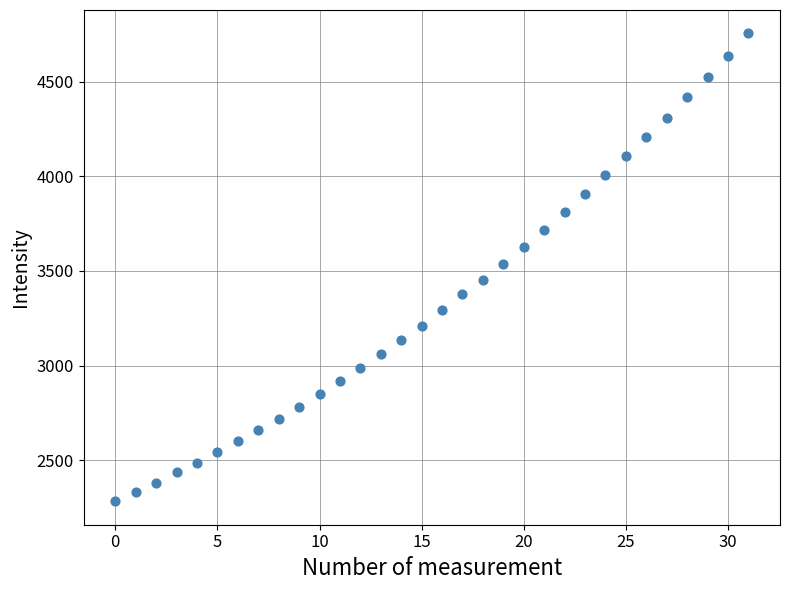

What is the range of Y values (max minus min)?

2472.0